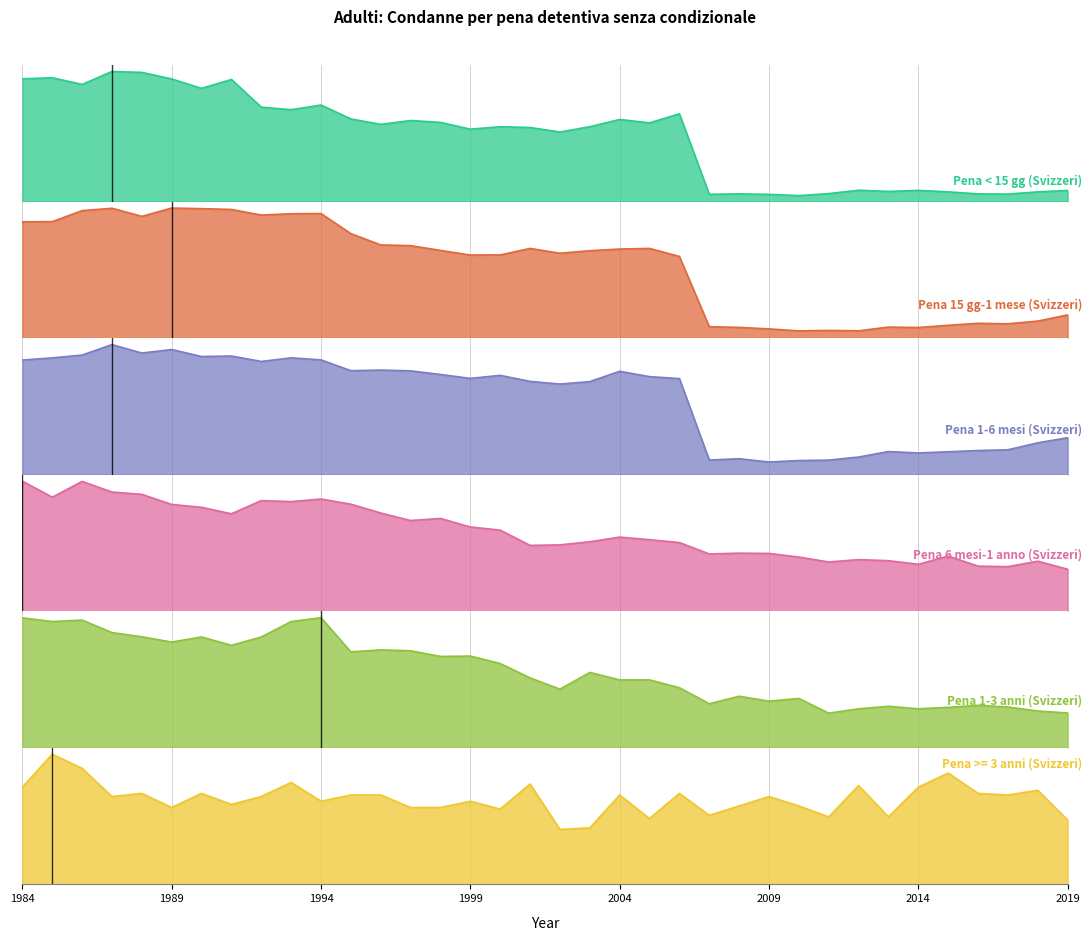

Is it true that Pena < 15 gg (Svizzeri) equals 0.0 at 2012?

False